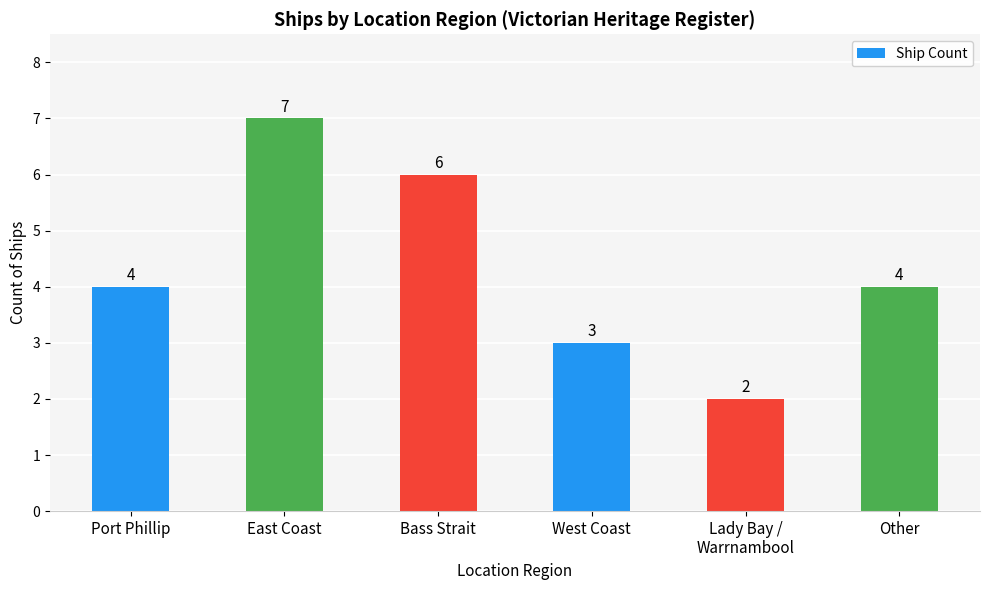

How many data points are less than 4?

2